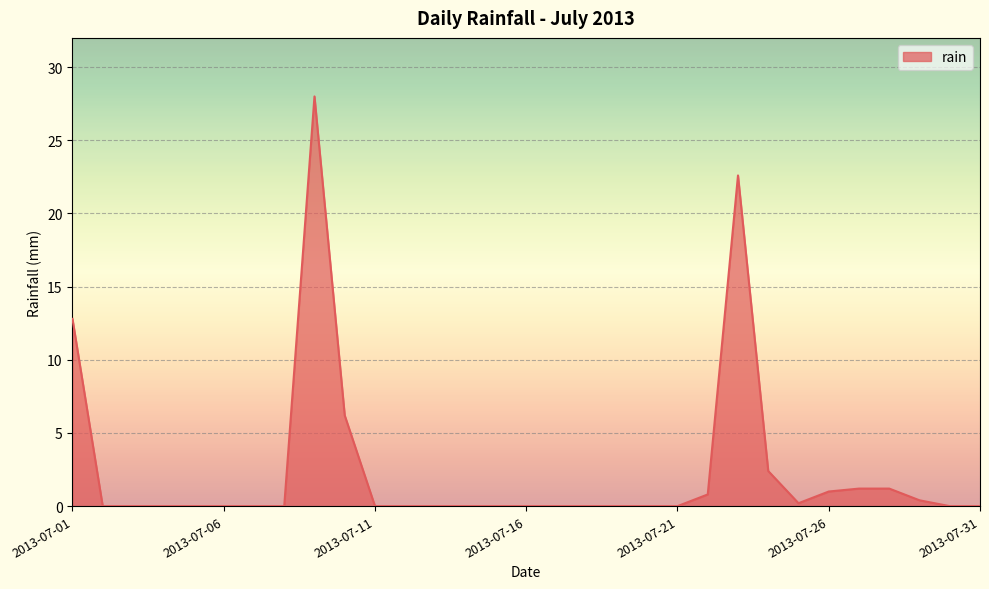

What is the average value?

2.5